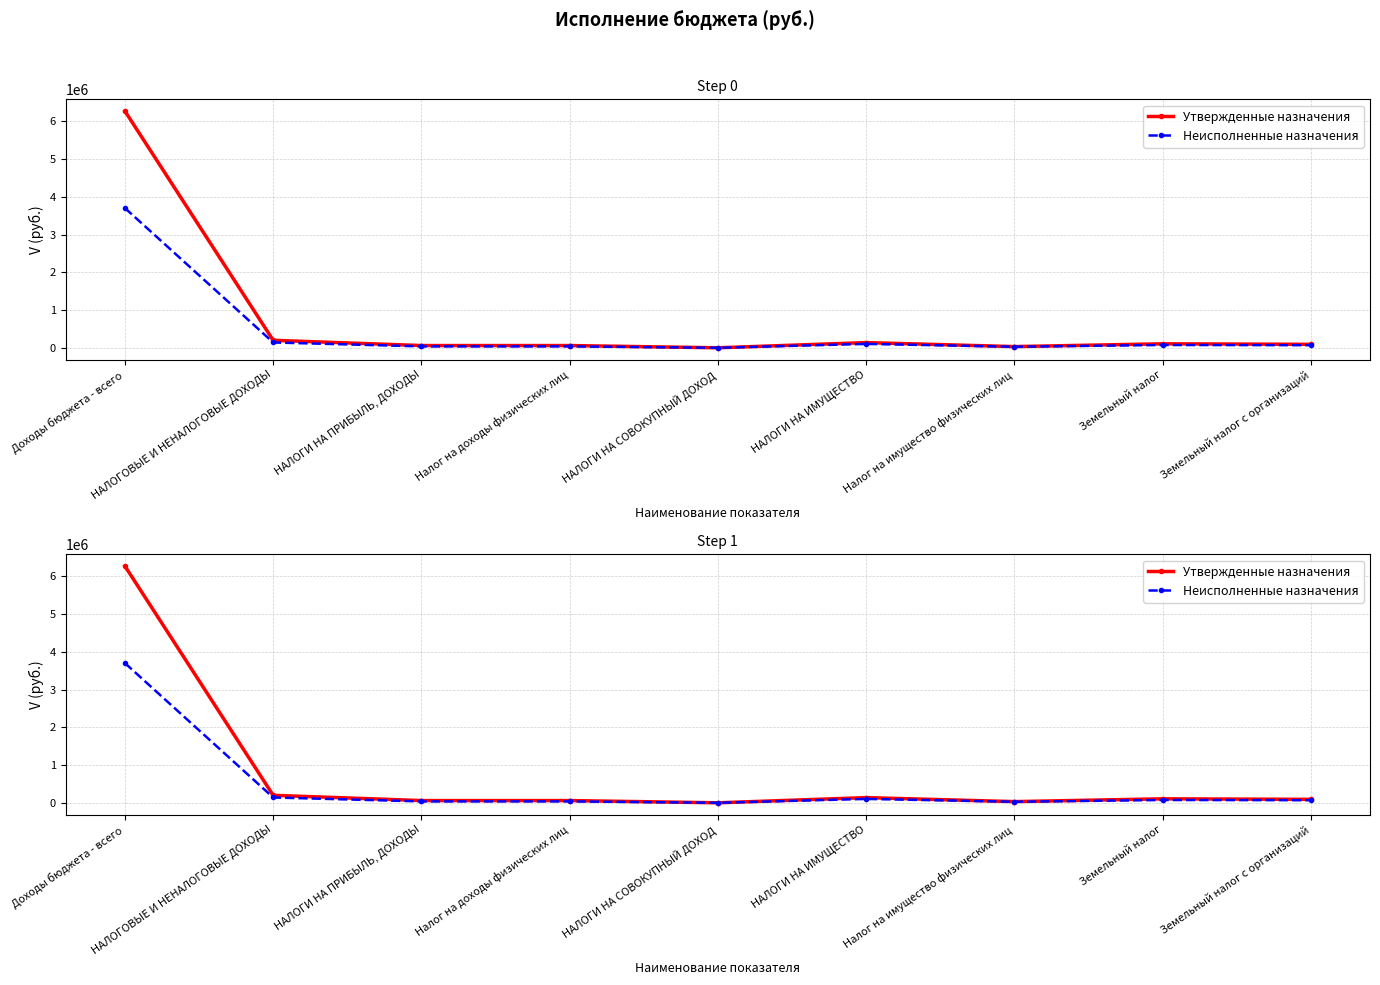

What is the value of the Утвержденные назначения point at the 6th from the left?

138000.0